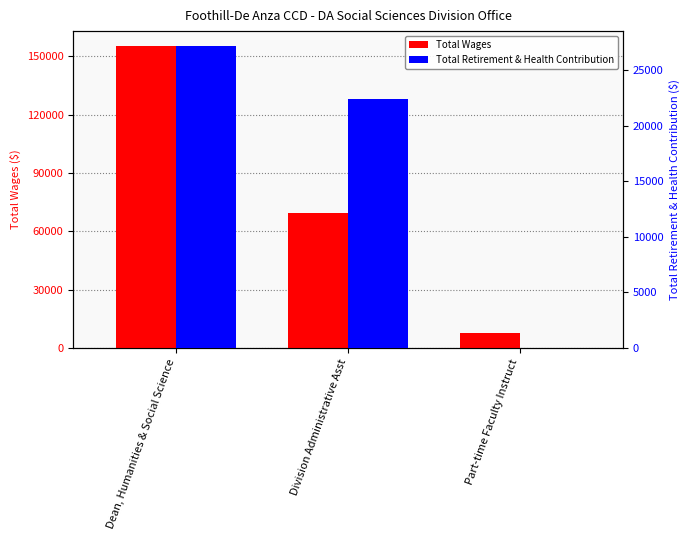

The value of Total Retirement & Health Contribution at Dean, Humanities & Social Science is 27179. True or false?

True